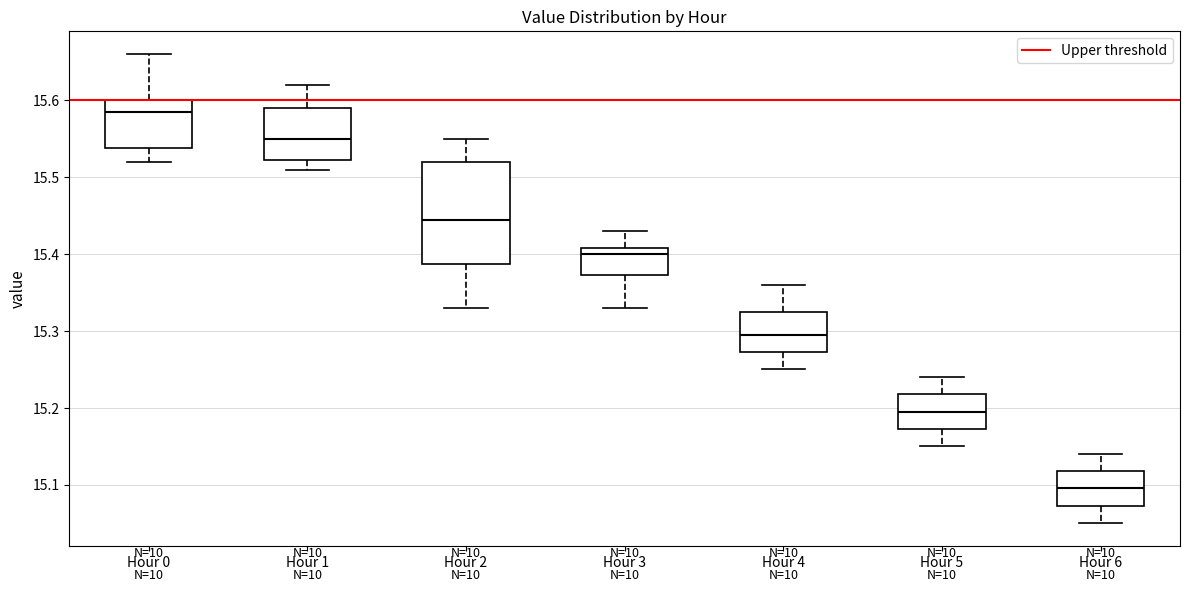

Which box's median line is the highest?

Hour 0